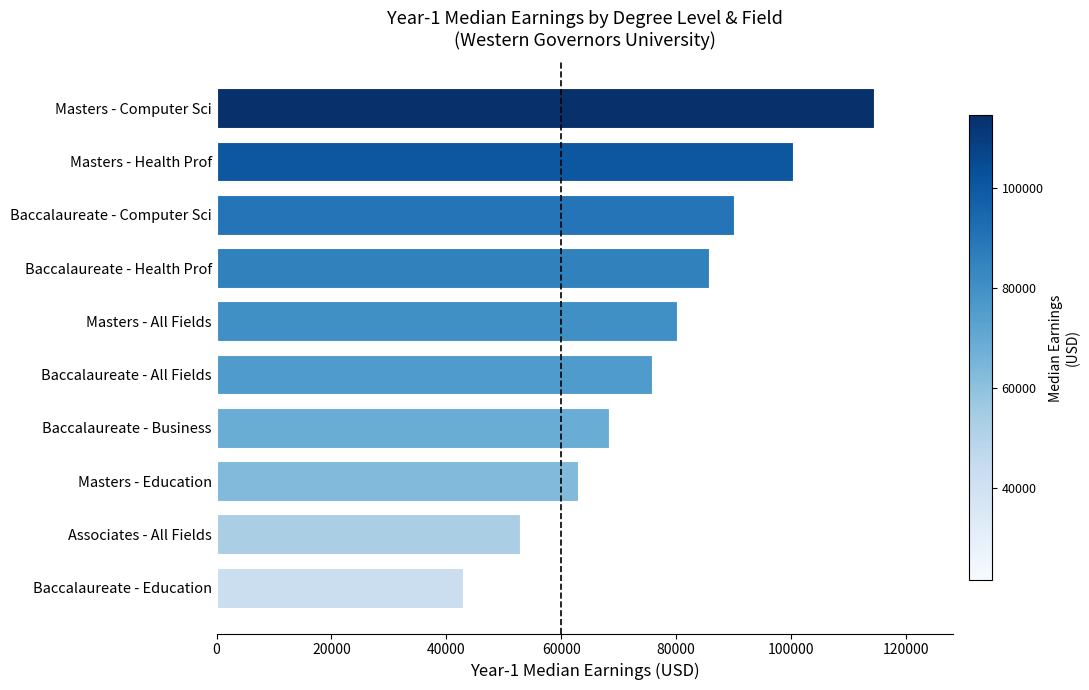

Which has a higher value, Baccalaureate - All Fields or Masters - Education?

Baccalaureate - All Fields